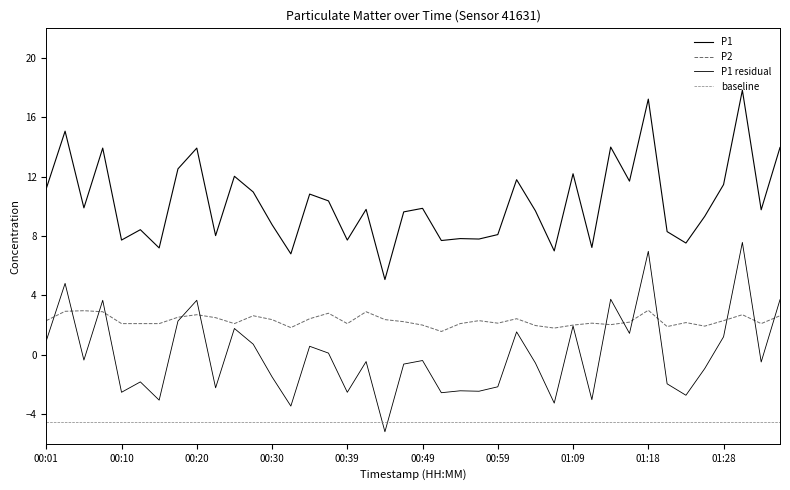

True or false: baseline and P2 intersect in this chart.

False